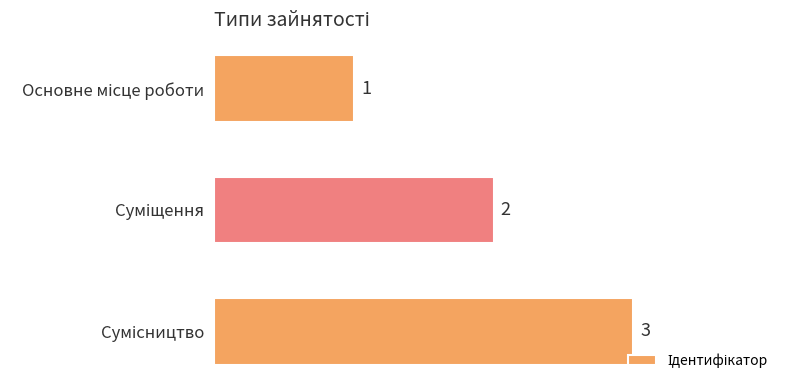

What is the maximum value shown in the chart?

3